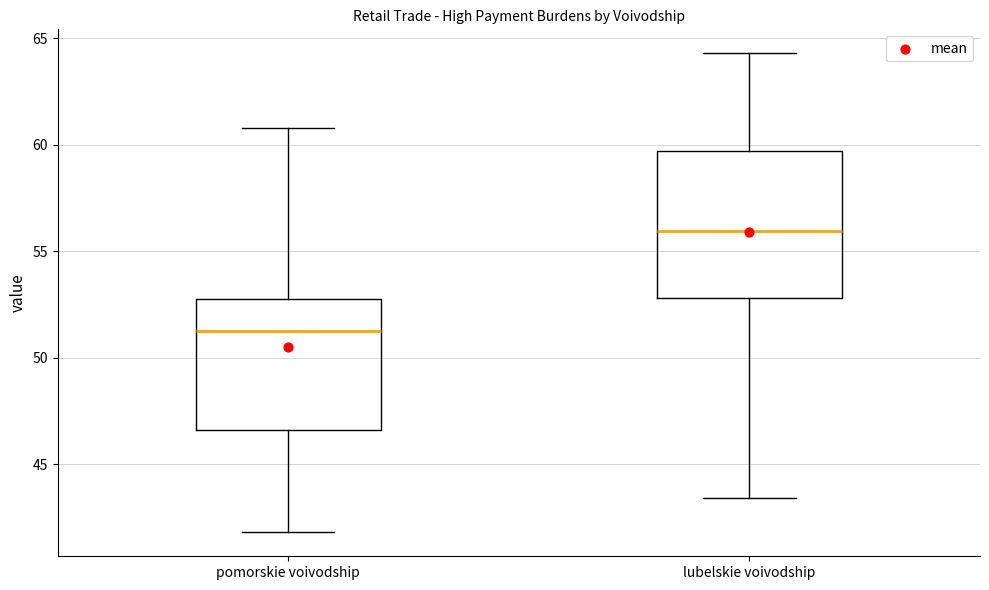

Where does the median line of the box for lubelskie voivodship sit on the y-axis? The values are not printed on the chart, so give them approximately, as read against the axis.

56.0